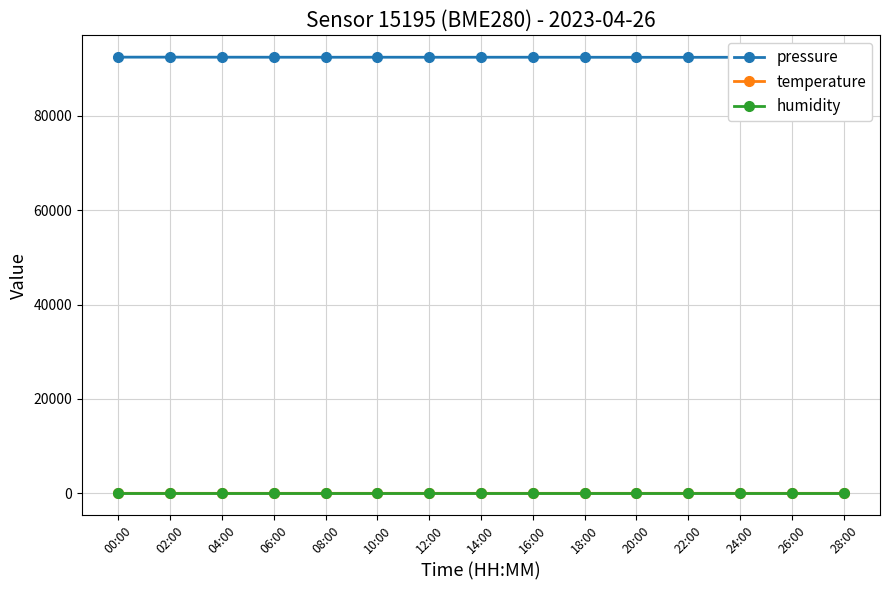

At which category does the chart reach its peak across all series?

02:00